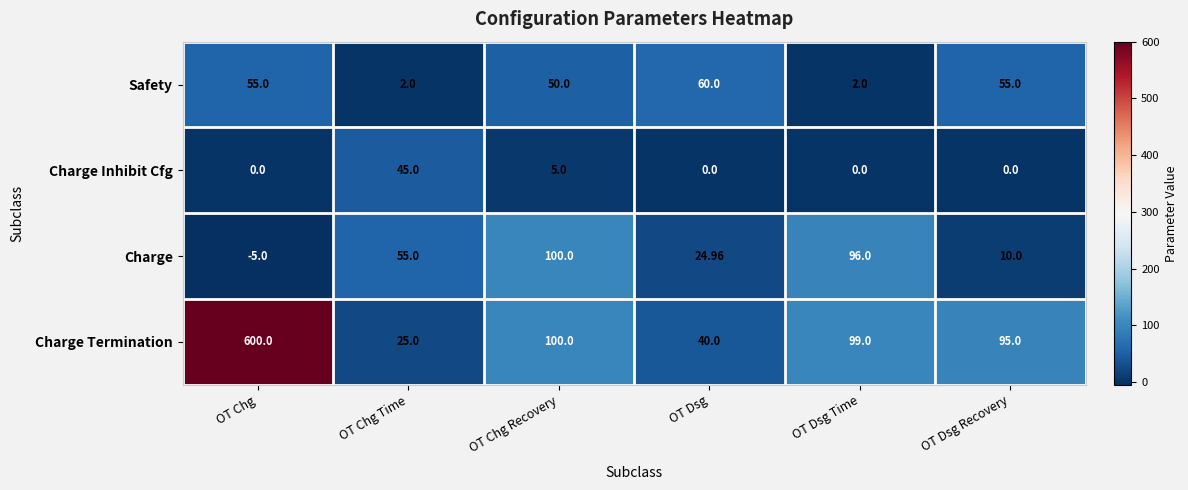

List the series in order of their peak value, lowest first.

Charge Inhibit Cfg, Safety, Charge, Charge Termination